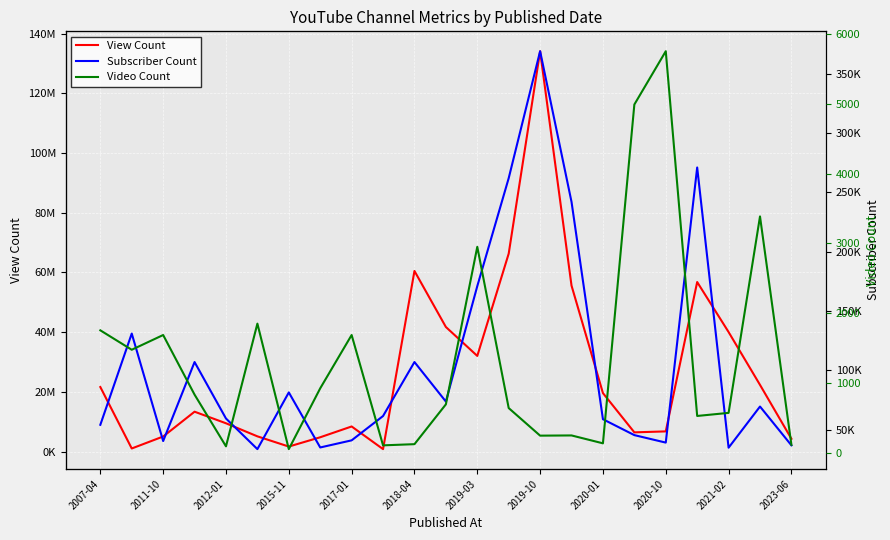

Is the value of Subscriber Count at 2019-03 greater than the value of Video Count at 2017-01?

Yes